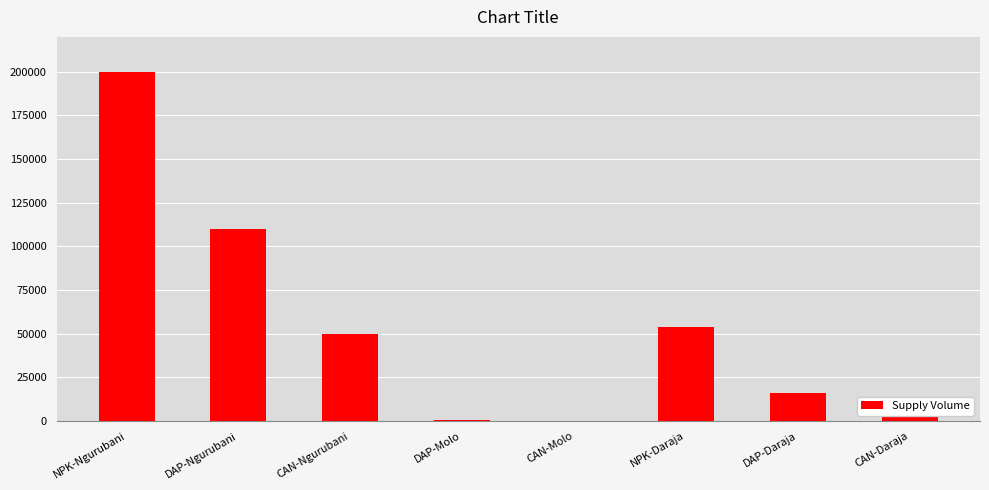

True or false: the data shows 200000 at NPK-Ngurubani.

True